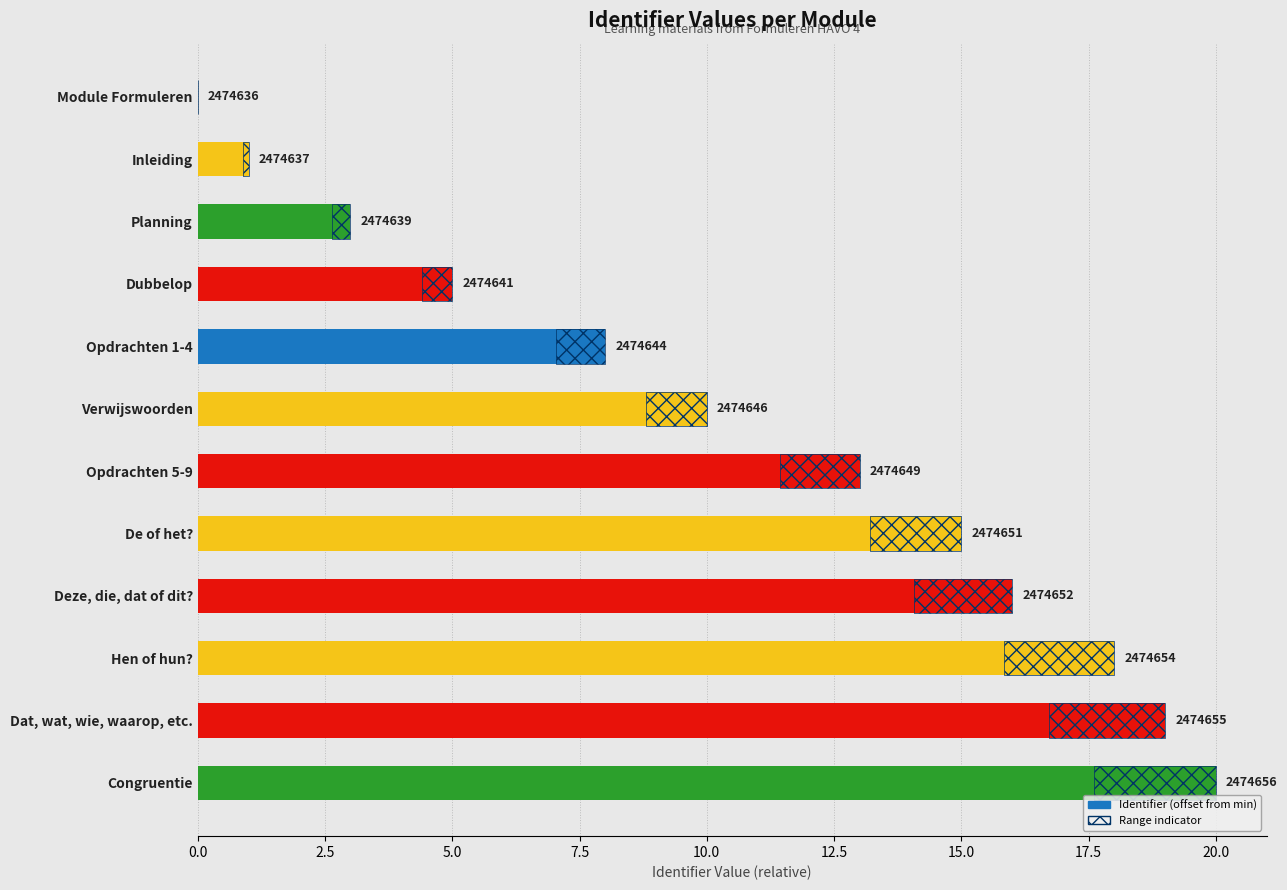

What is the total value across all series at De of het??

16.8